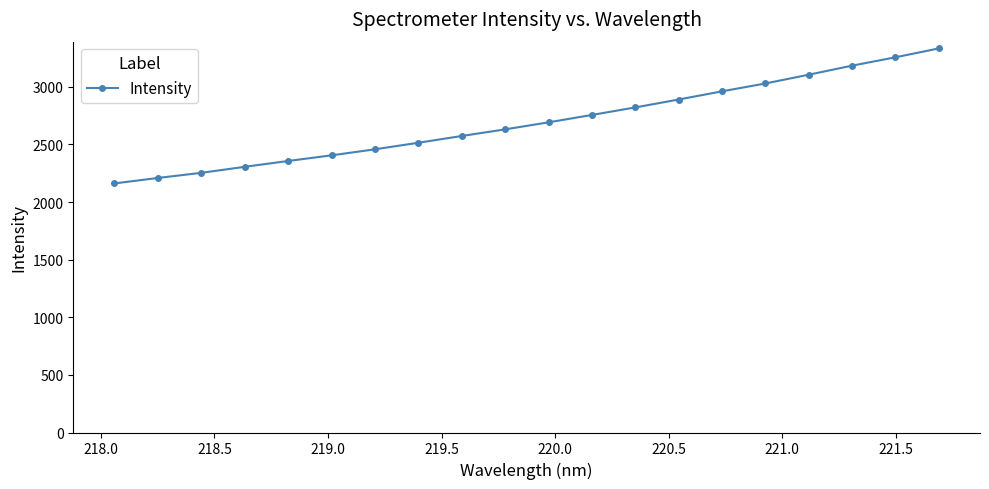

What is the sum of all values?

53895.8